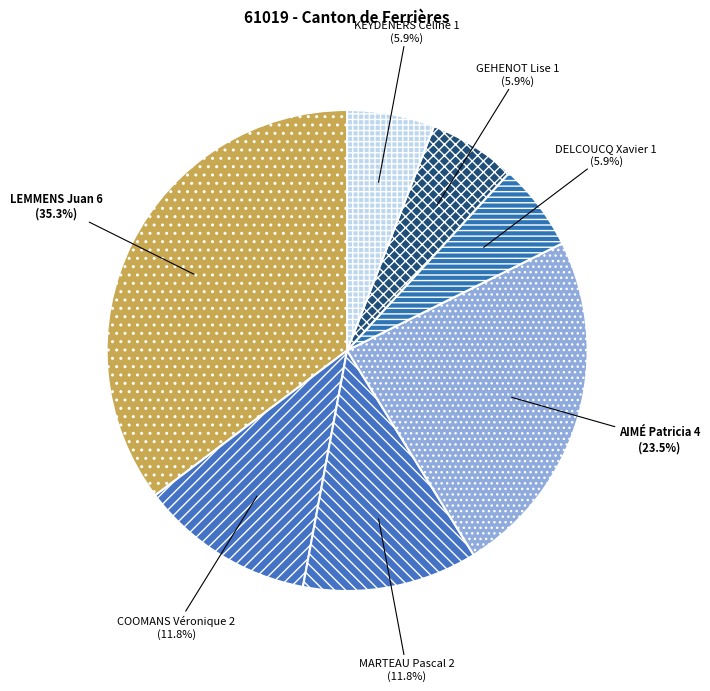

What percentage is the COOMANS Véronique slice, to the nearest percent?

12%